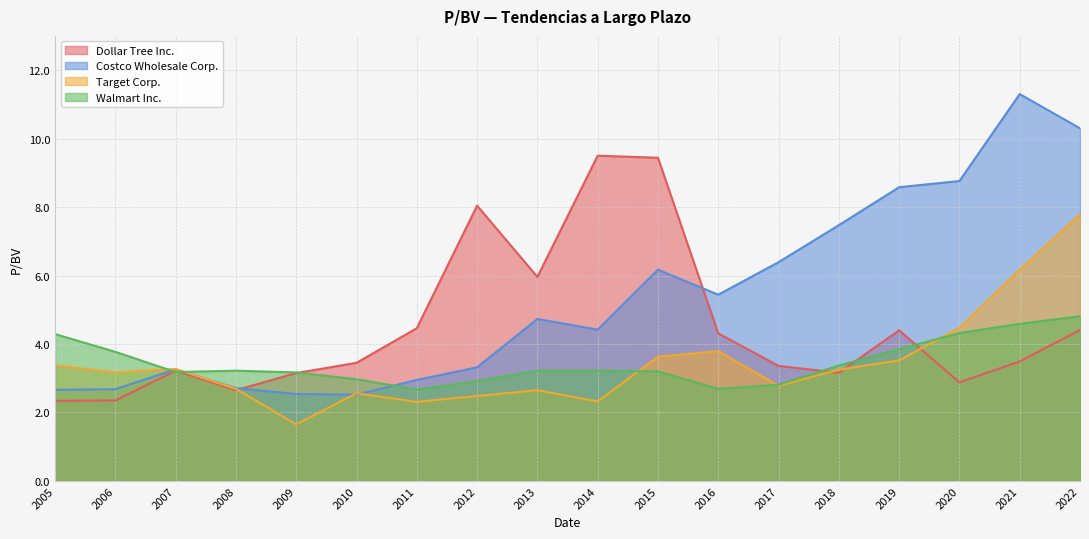

How many categories are shown in the chart?

18